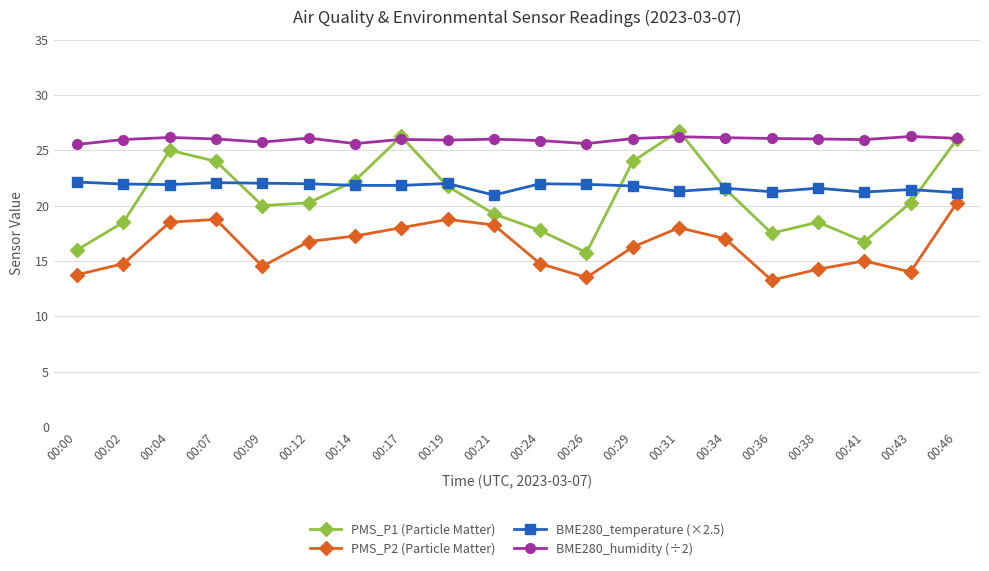

What is the value of the PMS_P1 (Particle Matter) point at the 4th from the left?

24.0